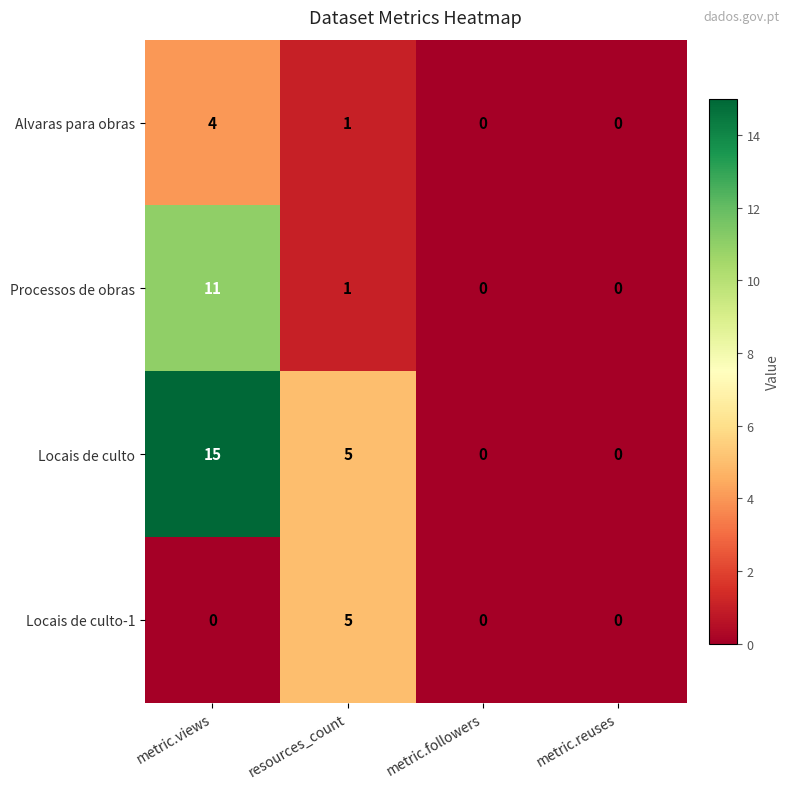

Reading left to right, extract all data points from this chart.

Alvaras para obras: 4	1	0	0
Processos de obras: 11	1	0	0
Locais de culto: 15	5	0	0
Locais de culto-1: 0	5	0	0